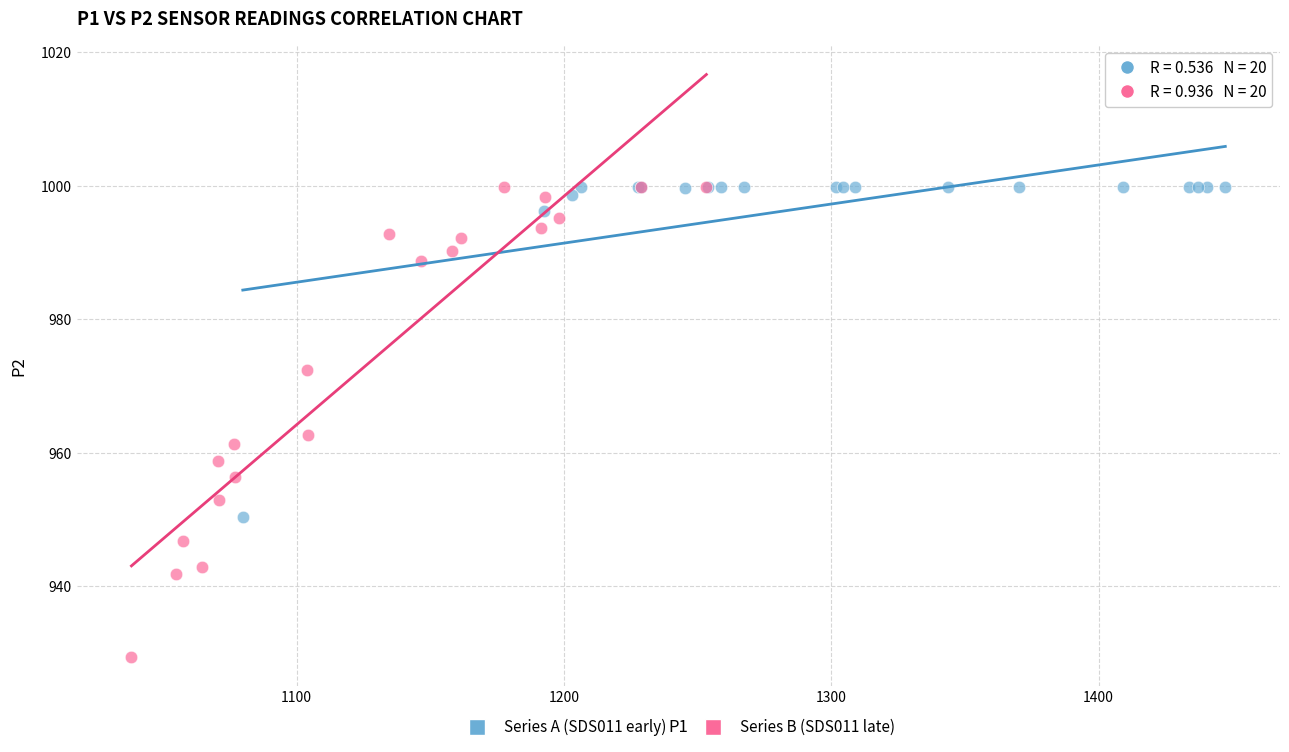

Which series reaches the minimum Y coordinate?

Series B (SDS011 late)